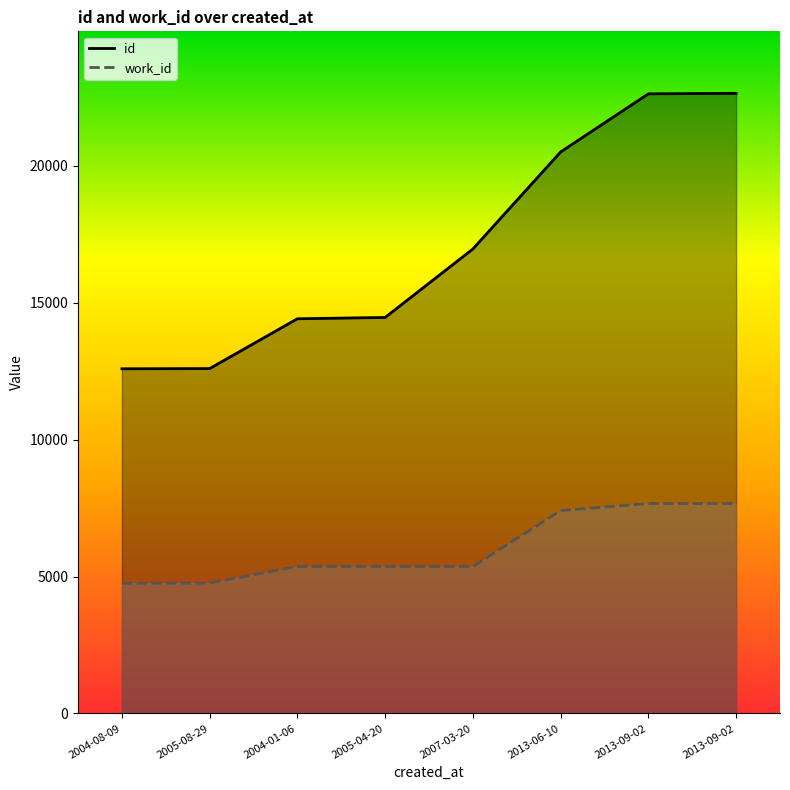

Which label corresponds to the largest value in the chart?

2013-09-02